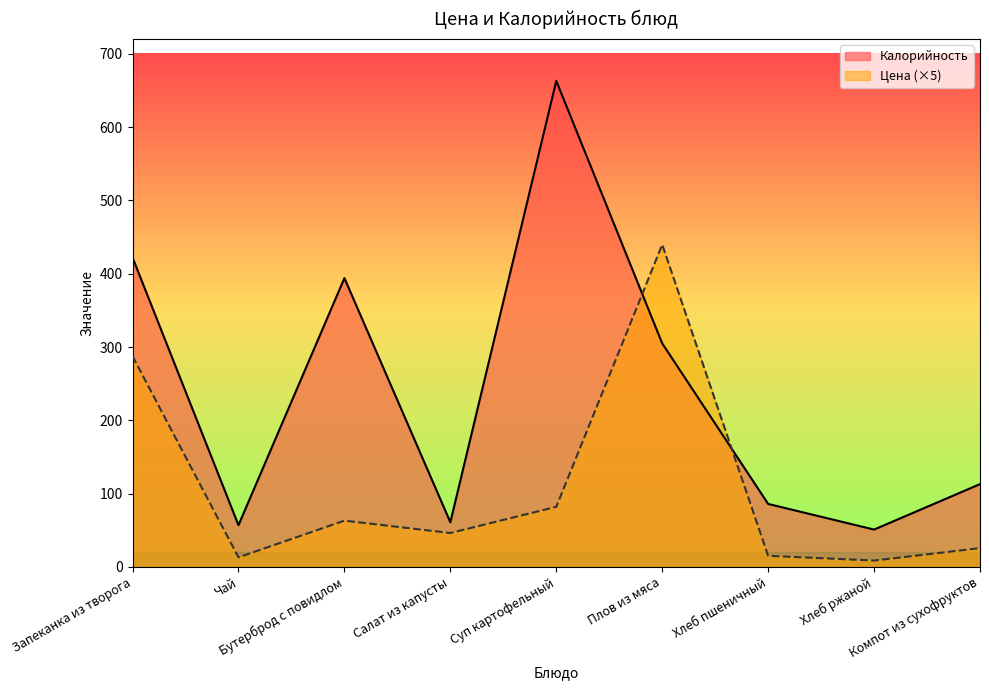

What is the difference between the Цена values at Бутерброд с повидлом and Хлеб ржаной?

54.5